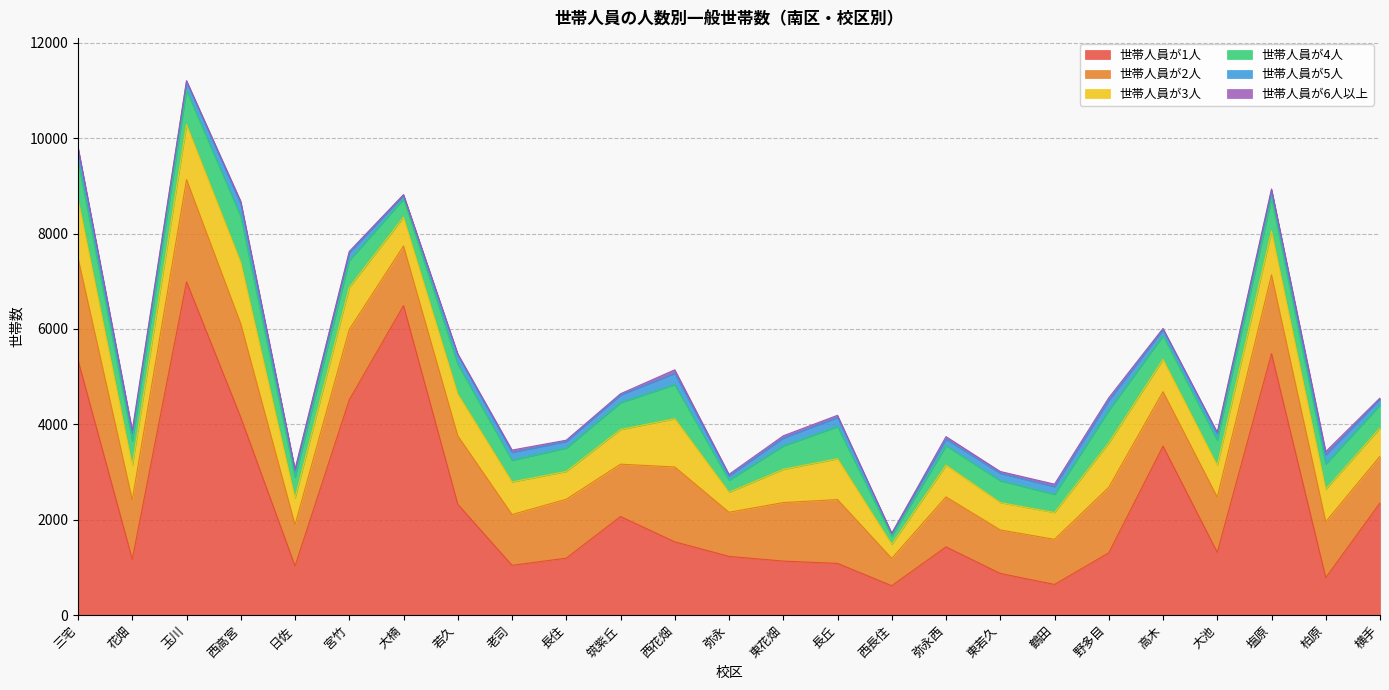

Reading left to right, list all the values displayed in this chart.

世帯人員が1人: 5344	1168	6988	4143	1027	4513	6489	2322	1042	1192	2066	1535	1230	1131	1083	615	1429	872	641	1303	3542	1315	5482	784	2350
世帯人員が2人: 2143	1246	2143	1963	864	1476	1249	1435	1065	1236	1097	1570	925	1227	1338	573	1048	912	946	1374	1141	1157	1652	1172	980
世帯人員が3人: 1234	721	1153	1288	562	884	606	878	684	583	727	1012	420	697	857	295	666	574	563	932	677	667	920	682	592
世帯人員が4人: 809	520	719	966	435	562	381	628	453	490	562	713	252	491	673	168	406	457	379	680	497	527	683	528	482
世帯人員が5人: 241	167	180	261	142	161	75	189	167	137	162	238	91	165	192	57	140	156	163	211	125	133	165	193	122
世帯人員が6人以上: 41	51	23	54	28	29	17	26	48	28	26	74	32	47	45	7	52	39	52	55	28	34	32	69	25